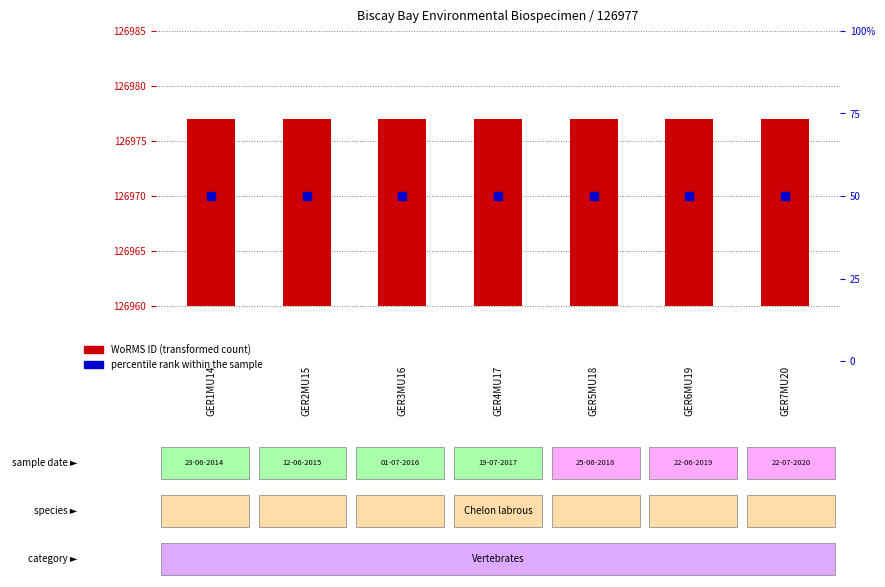

At how many categories does at least one series exceed 28?

7